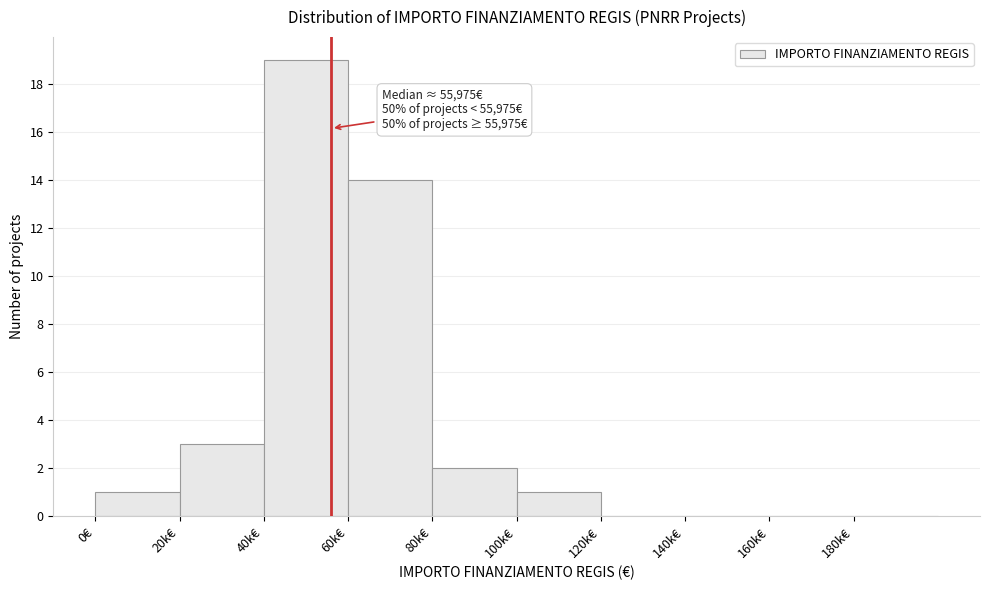

Reading left to right, what are all the values shown in this chart?

0€=1	20k€=3	40k€=19	60k€=14	80k€=2	100k€=1	120k€=0	140k€=0	160k€=0	180k€=0